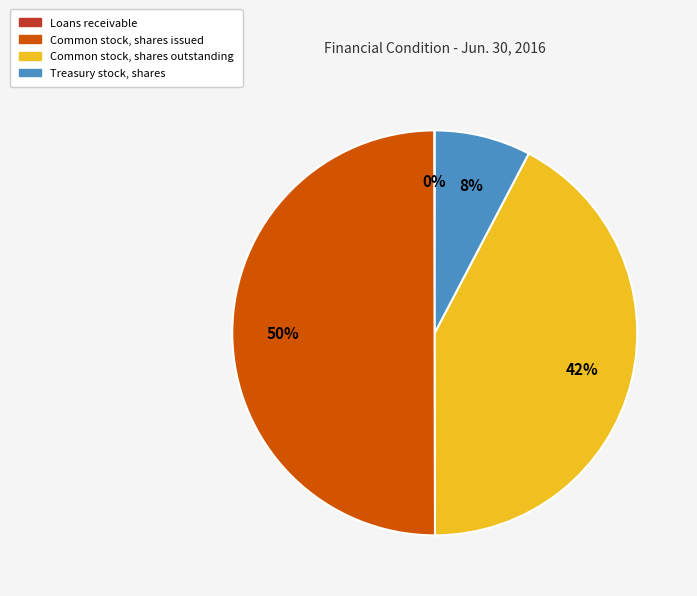

Is Common stock, shares outstanding the majority of the pie?

No